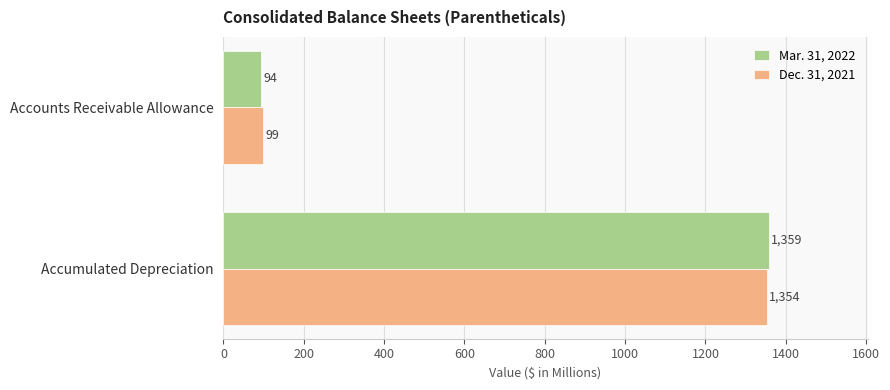

The value of Dec. 31, 2021 at Accounts Receivable Allowance is 99. True or false?

True